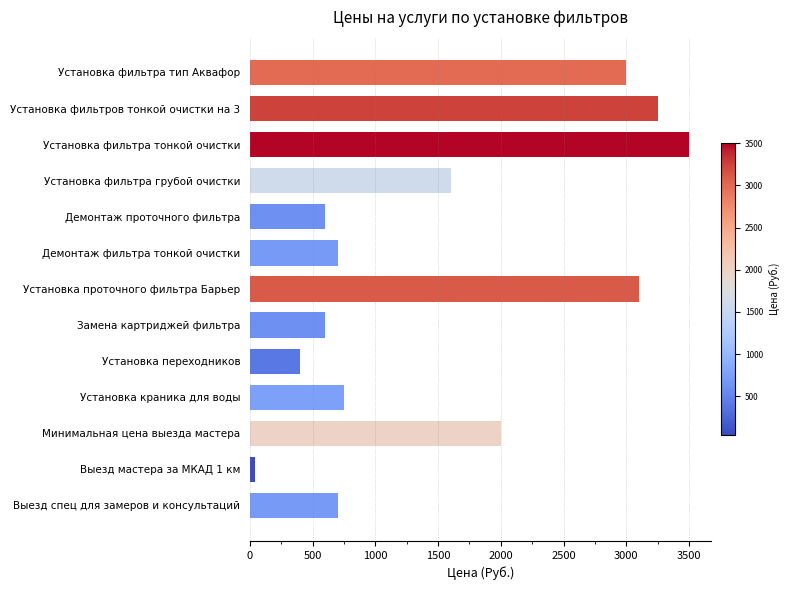

The chart shows a value of 3100 at Установка проточного фильтра Барьер. True or false?

True